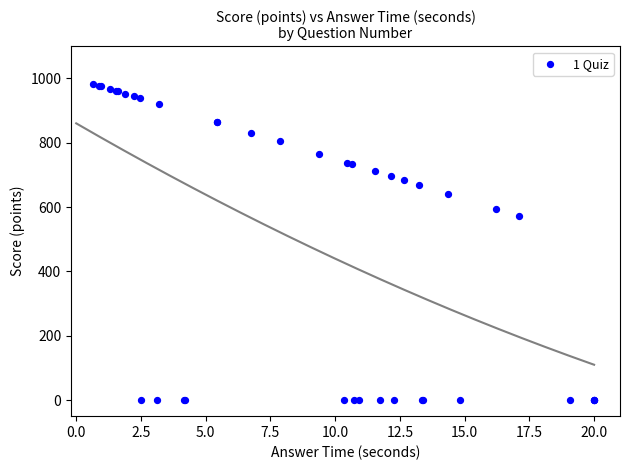

What Y value in the scatter plot is closest to 491?

572